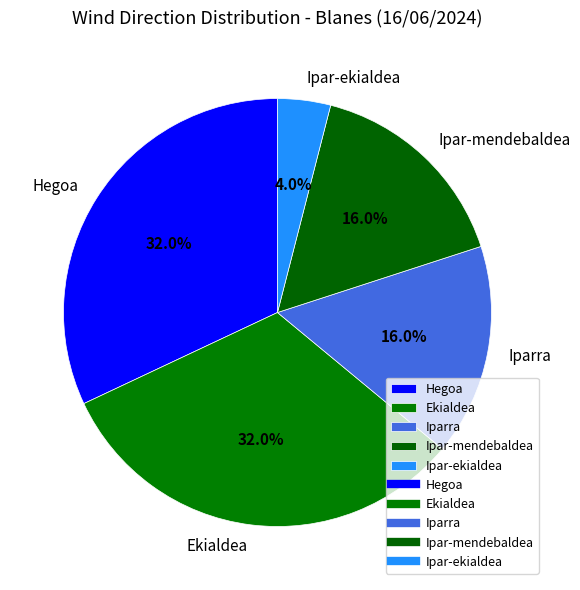

What is the total percentage of Ekialdea and Hegoa?

64.0%